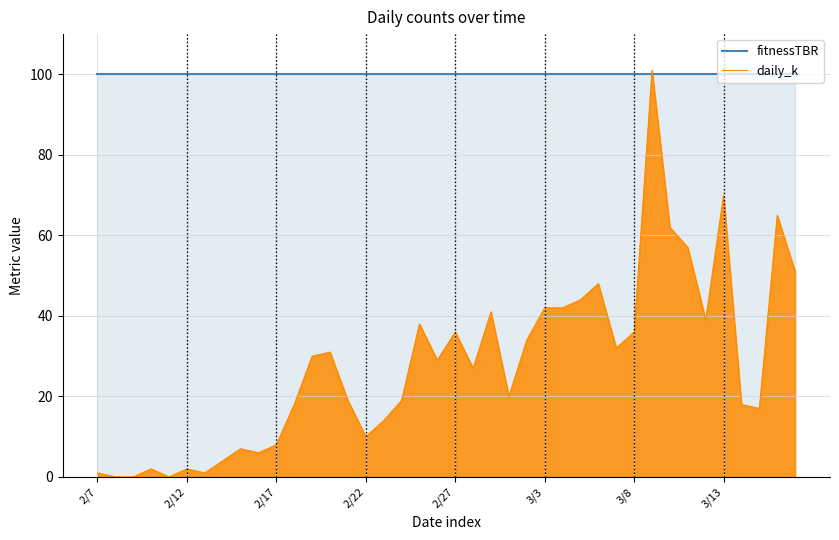

What are all the series names shown in the legend?

fitnessTBR, daily_k